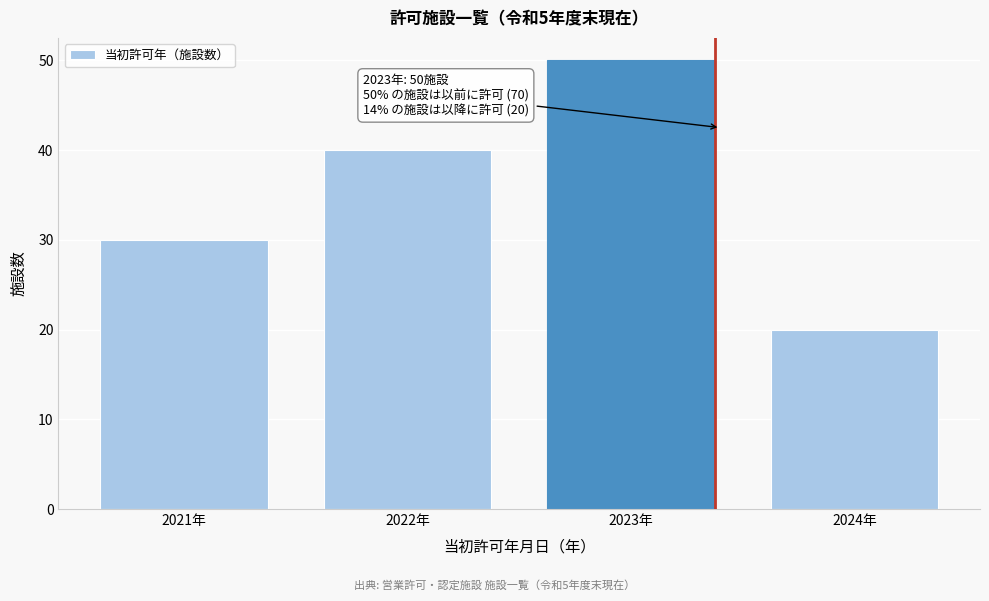

Reading left to right, transcribe all the data shown in this chart.

30	40	50	20